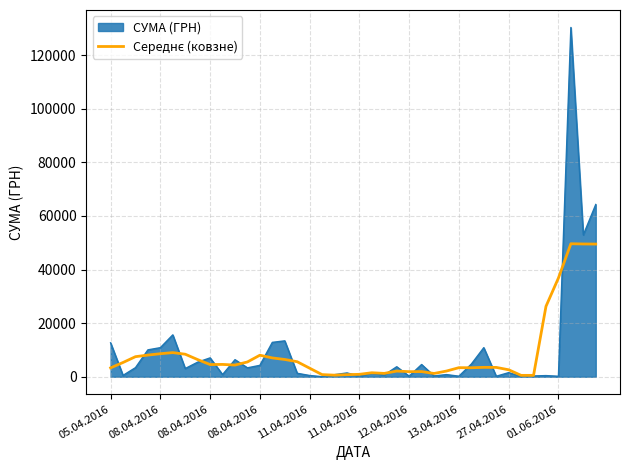

What is the maximum value shown in the chart?

130379.7